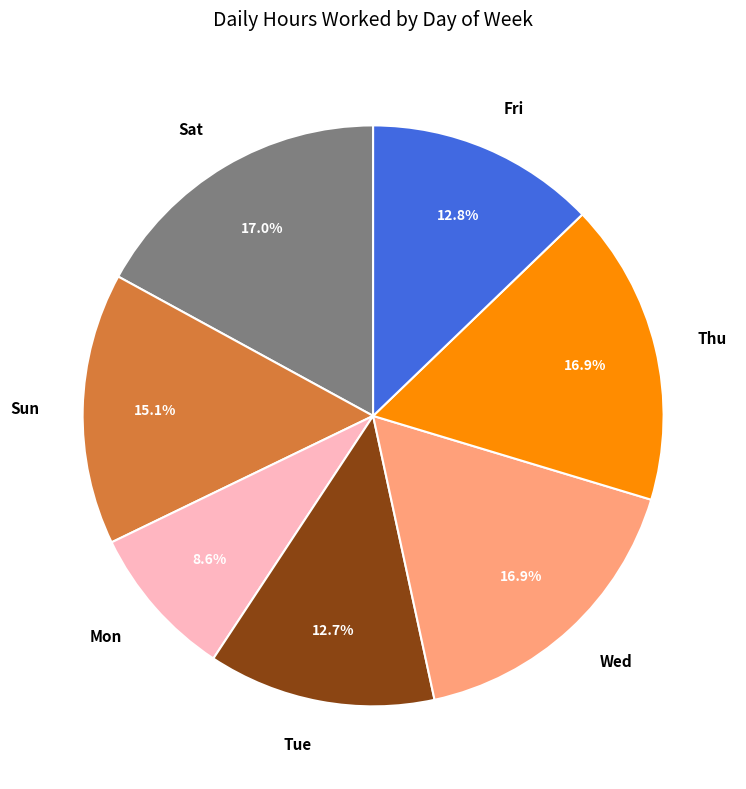

Does Wed account for over 50% of the chart?

No